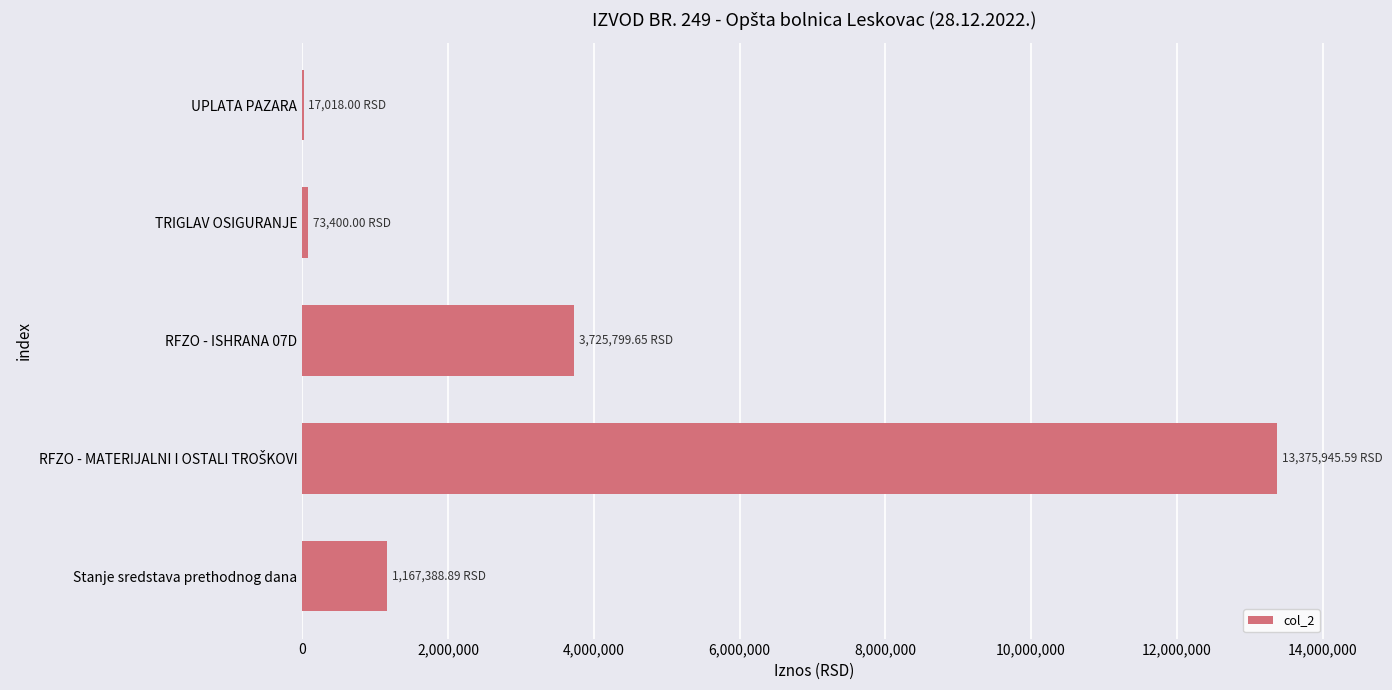

What is the sum of all values?

18359552.1